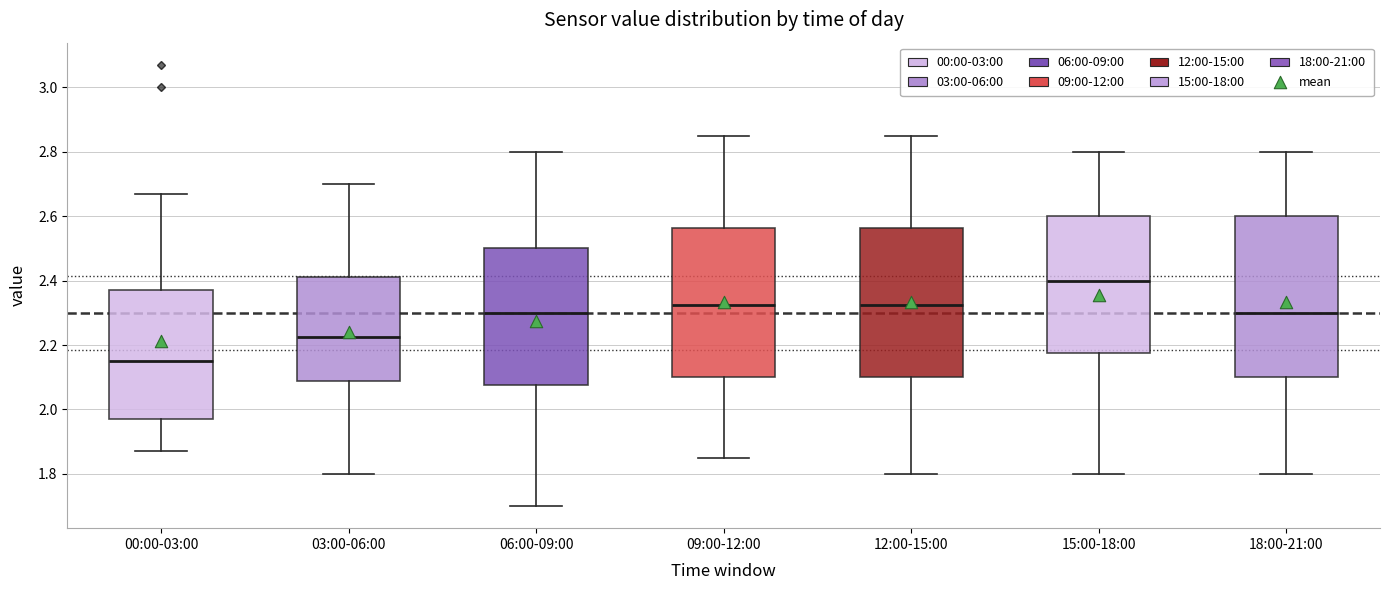

Reading left to right, transcribe this box plot: for each box, give where its median line is, the range the box spans, and where its two whiskers end, as read against the y-axis. The values are not printed on the chart, so give them approximately, as read against the axis.

00:00-03:00: median 2.16, box 1.98 to 2.38, whiskers 1.88 to 2.68
03:00-06:00: median 2.22, box 2.08 to 2.42, whiskers 1.80 to 2.70
06:00-09:00: median 2.30, box 2.08 to 2.50, whiskers 1.70 to 2.80
09:00-12:00: median 2.32, box 2.10 to 2.56, whiskers 1.86 to 2.86
12:00-15:00: median 2.32, box 2.10 to 2.56, whiskers 1.80 to 2.86
15:00-18:00: median 2.40, box 2.18 to 2.60, whiskers 1.80 to 2.80
18:00-21:00: median 2.30, box 2.10 to 2.60, whiskers 1.80 to 2.80